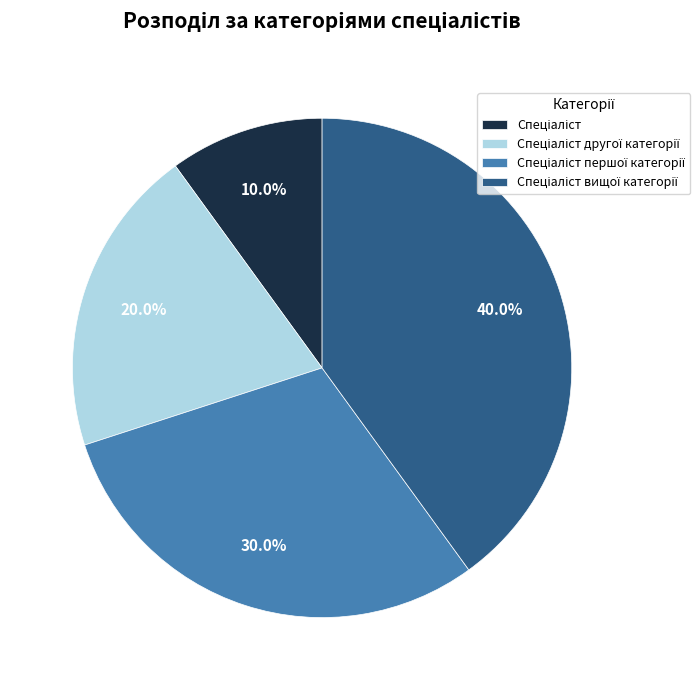

Is there a majority slice in this chart?

No